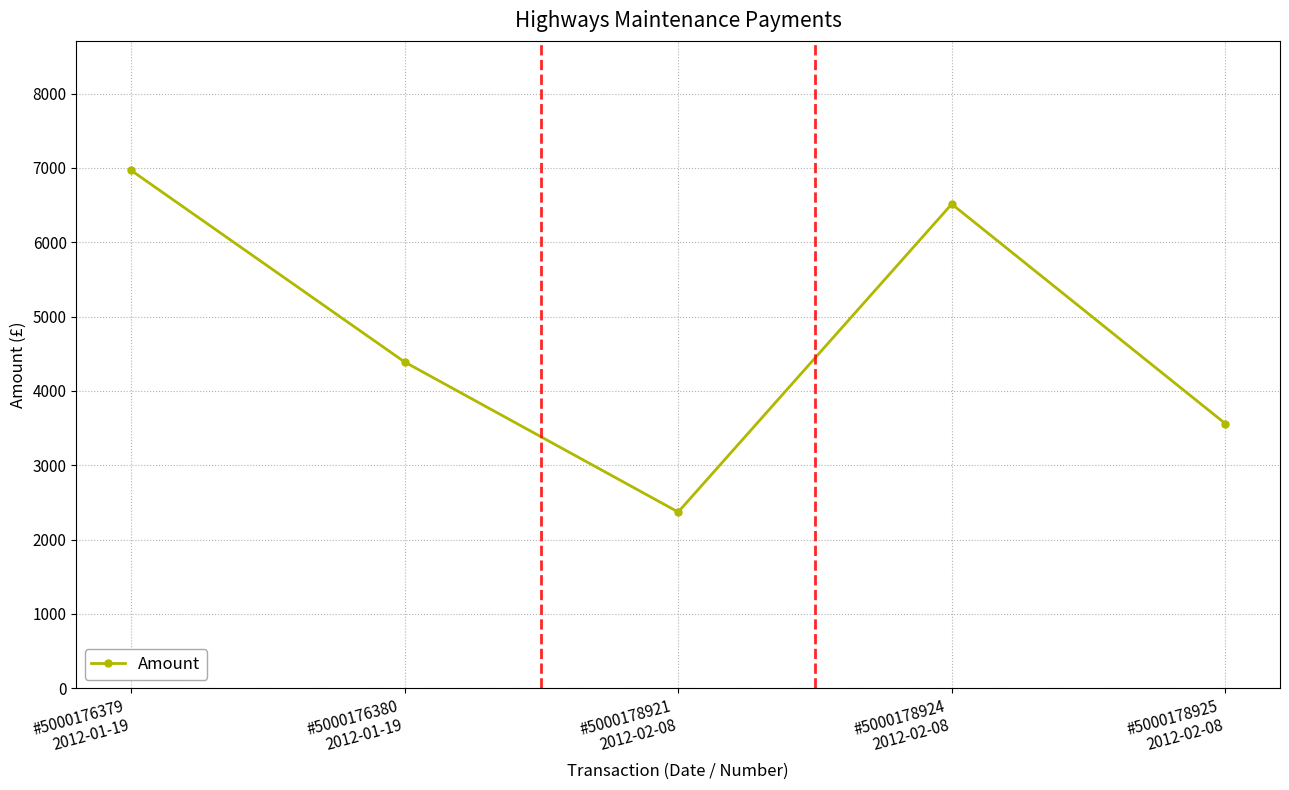

What is the average value?

4760.2